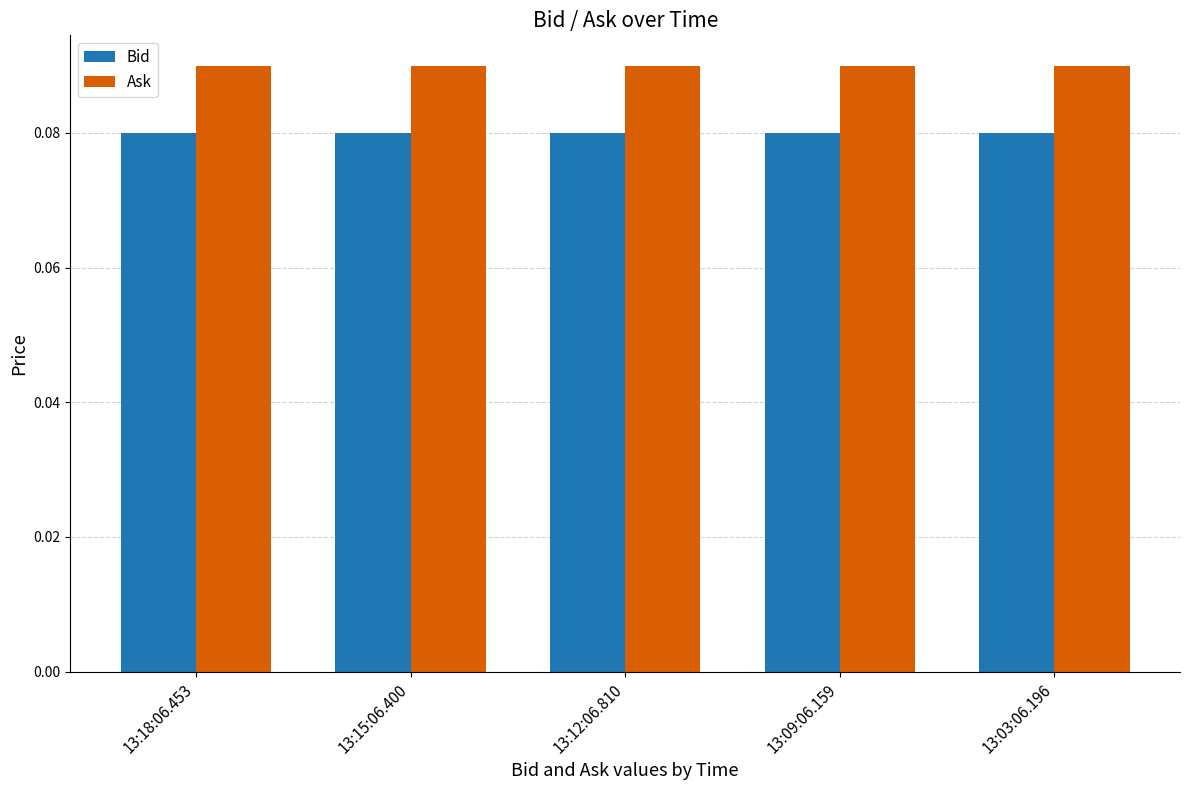

What position from the right is 13:09:06.159?

2